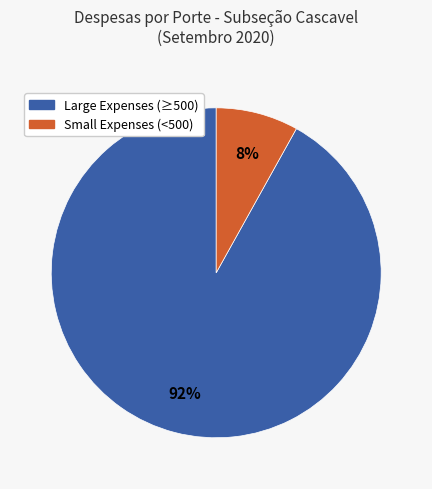

Is there a majority slice in this chart?

Yes